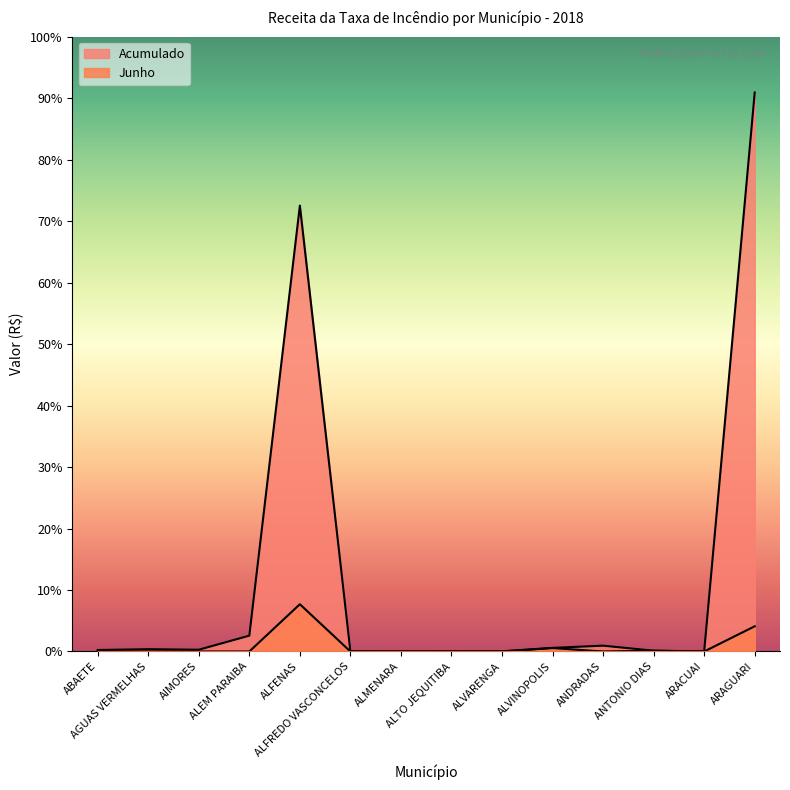

The value of Junho at AGUAS VERMELHAS is 0.0. True or false?

True